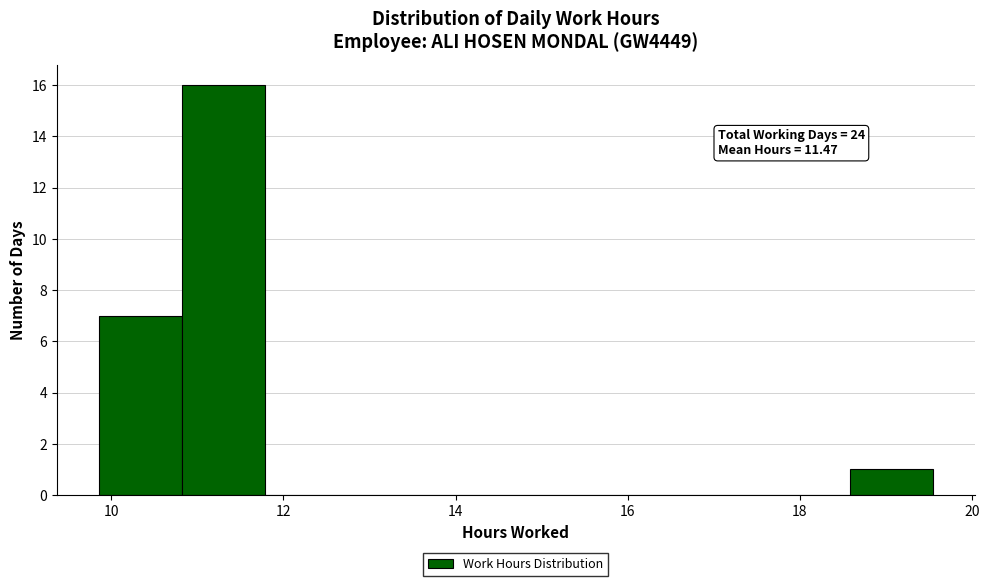

Over which range of the x-axis is the bar tallest?

10.8 to 11.8